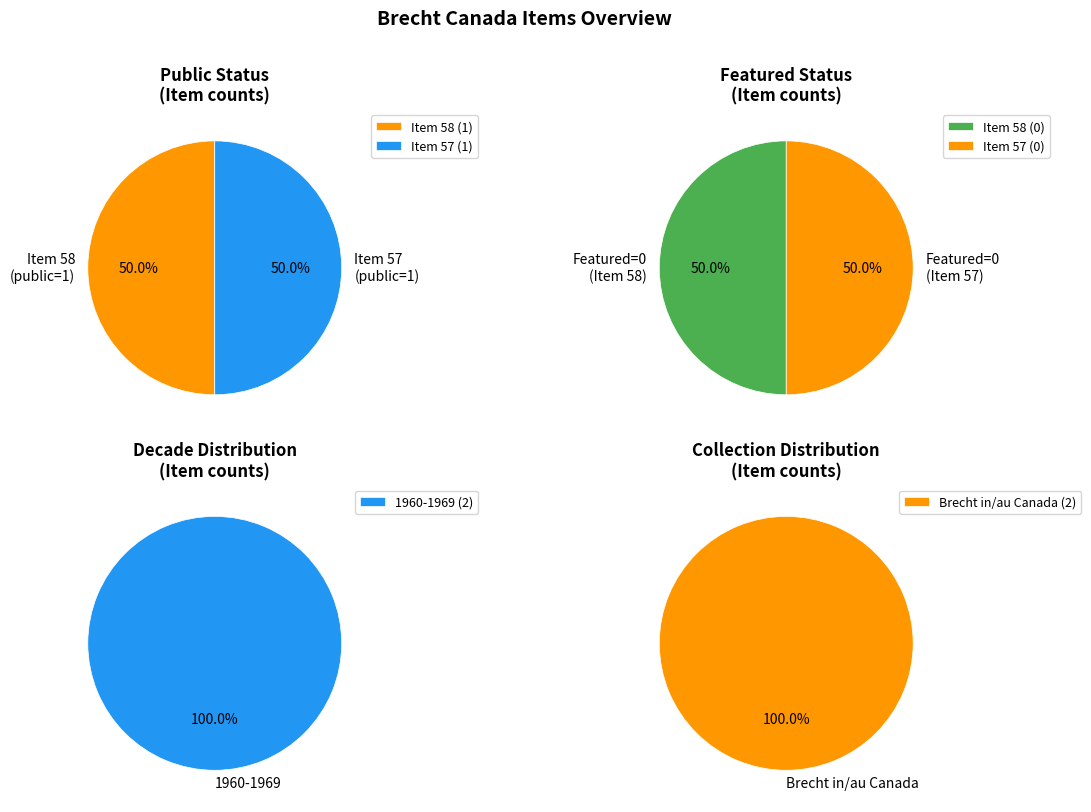

What percentage is NOT represented by 57?

50.0%